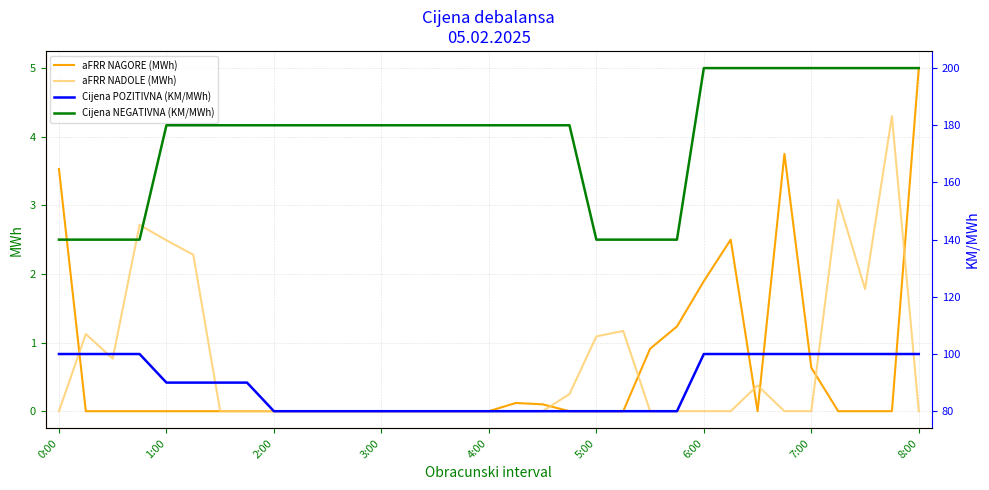

True or false: aFRR NADOLE (MWh) and Cijena POZITIVNA (KM/MWh) intersect in this chart.

False